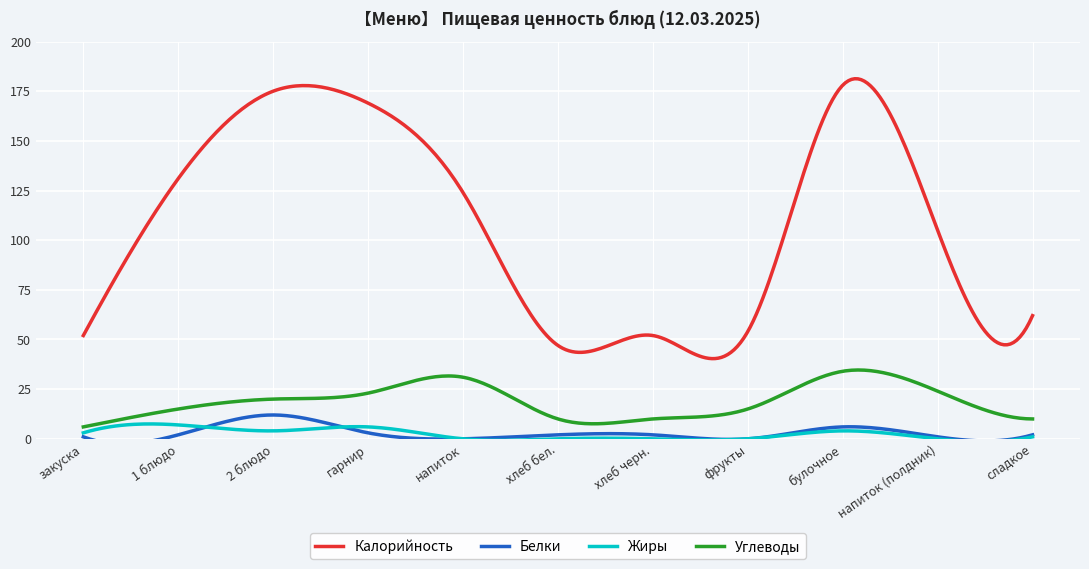

Where is the first local maximum for Углеводы?

напиток